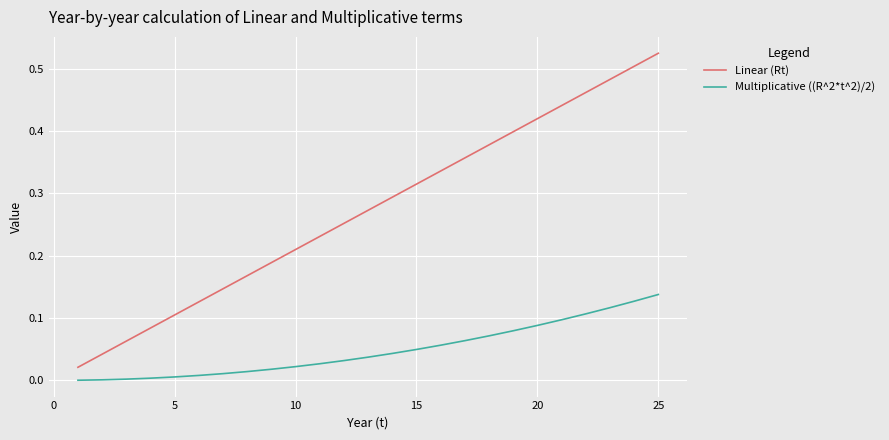

What are all the series names shown in the legend?

Linear (Rt), Multiplicative ((R^2*t^2)/2)